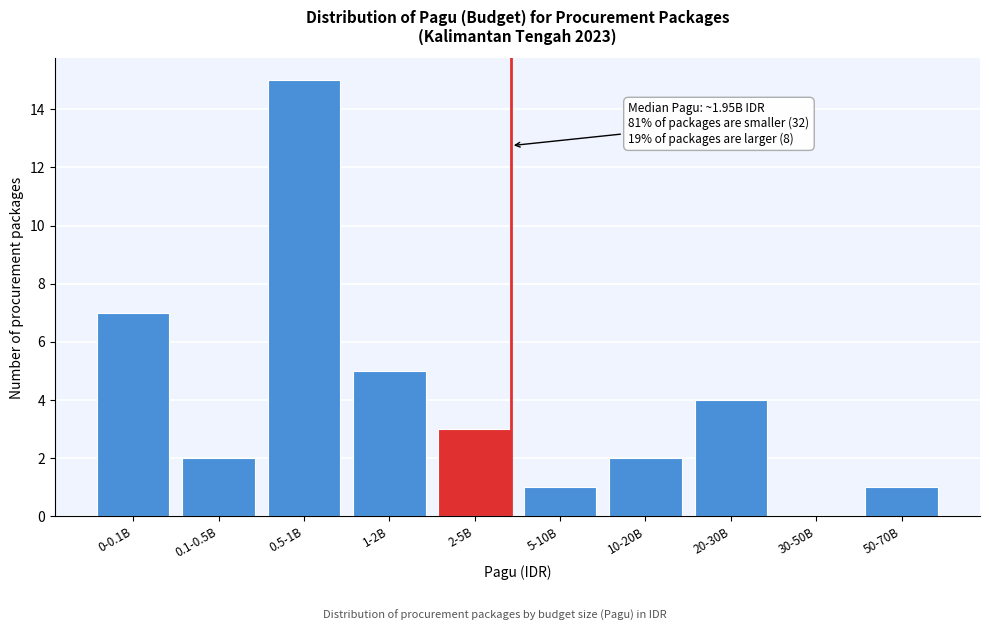

Reading right to left, list all the values displayed in this chart.

50-70B=1	30-50B=0	20-30B=4	10-20B=2	5-10B=1	2-5B=3	1-2B=5	0.5-1B=15	0.1-0.5B=2	0-0.1B=7